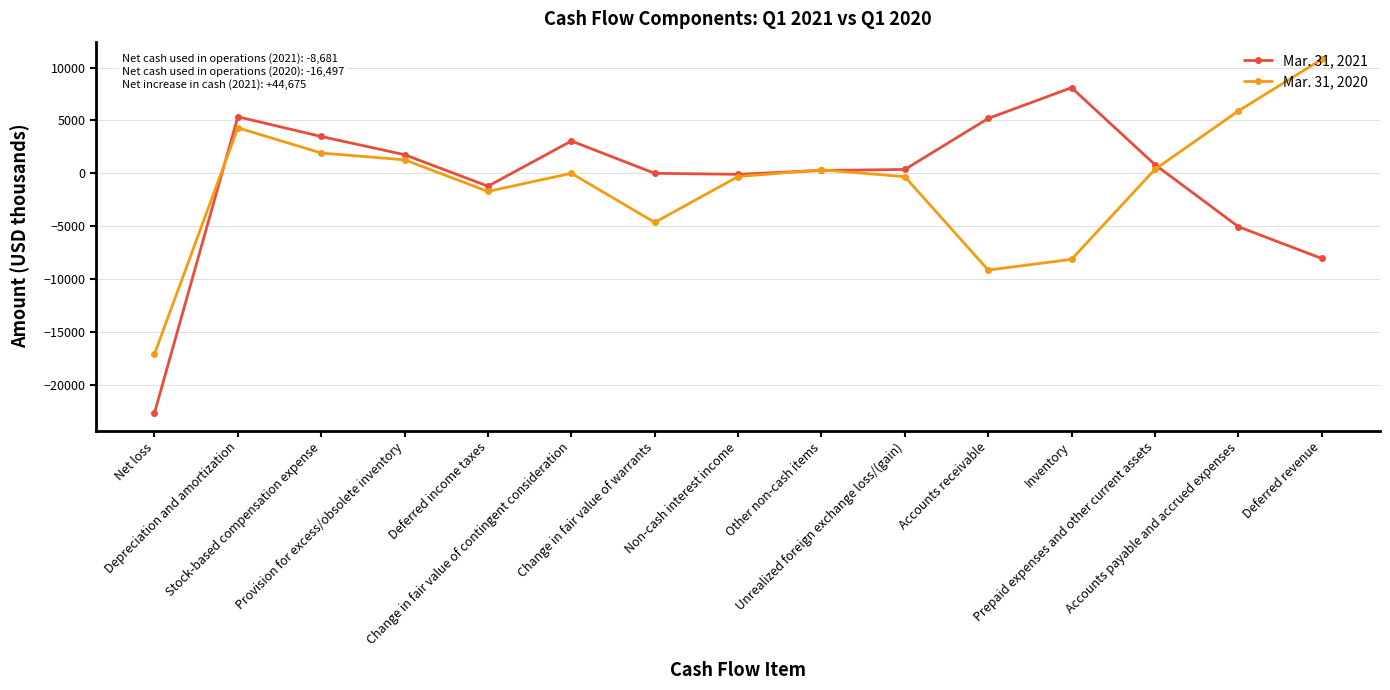

Where is the first local maximum for Mar. 31, 2020?

Depreciation and amortization